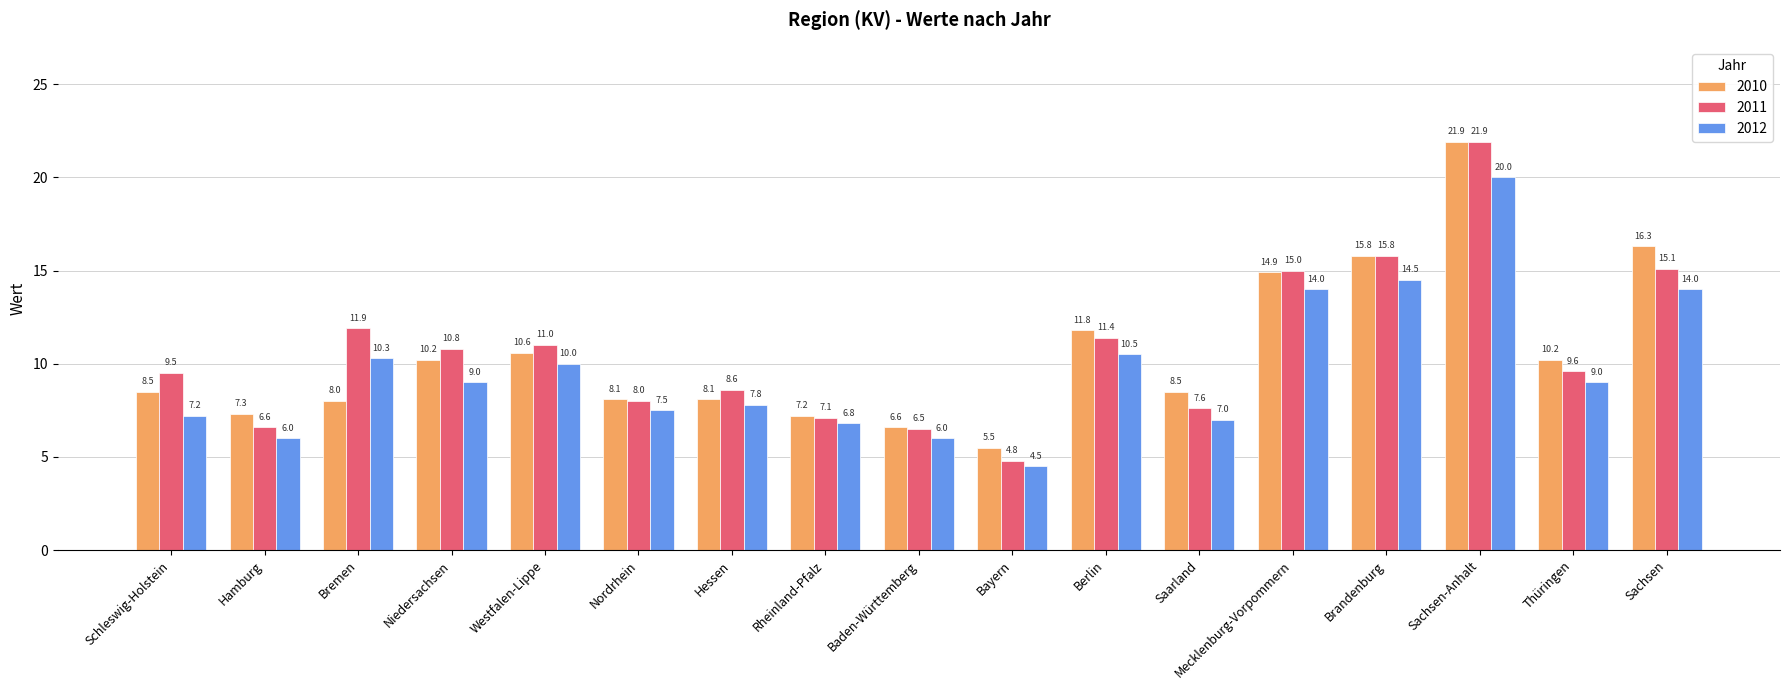

What is the value of the 2010 bar at the 8th from the left?

7.2